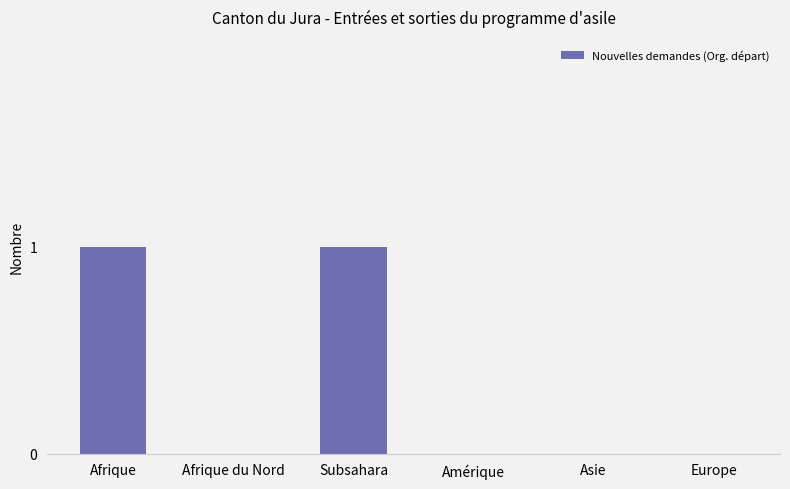

How many data points does each series have?

6